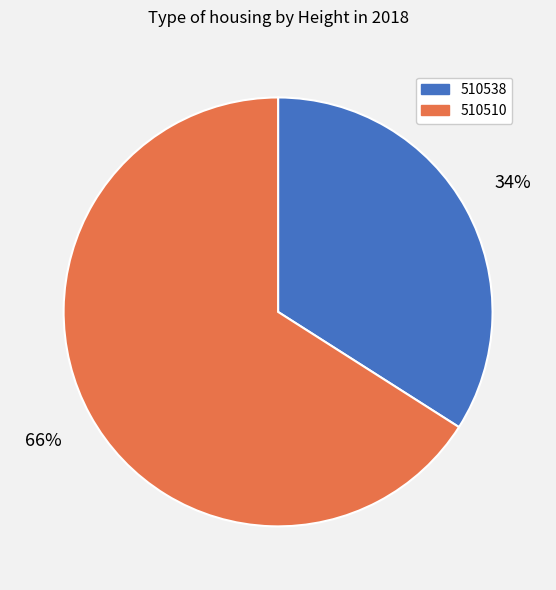

Which has a higher value, 510538 or 510510?

510510